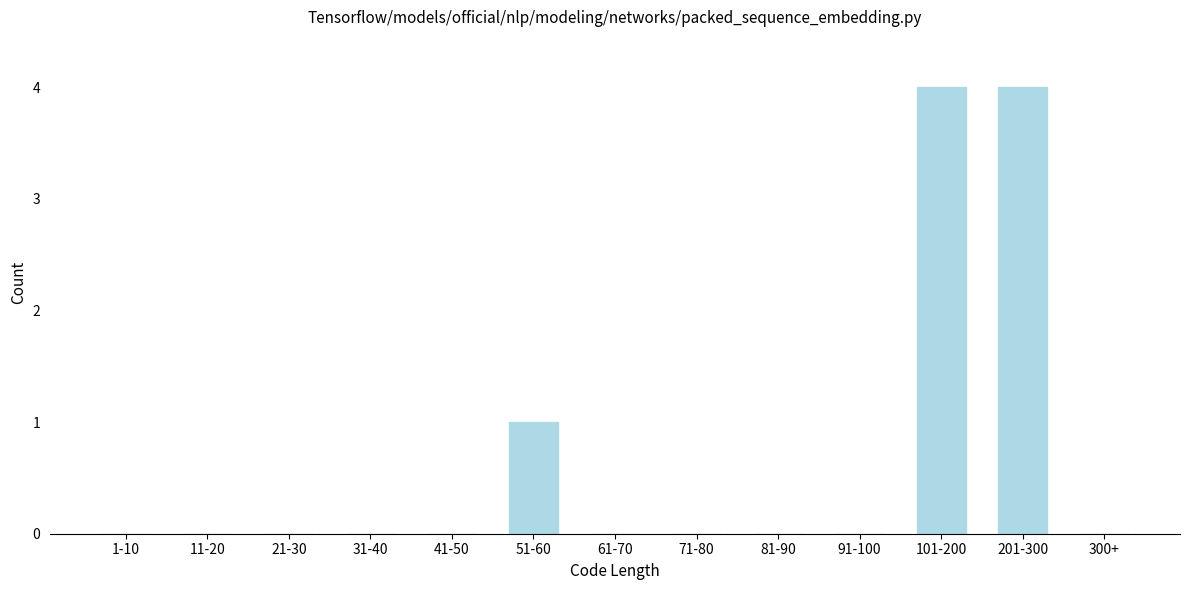

Reading left to right, list all the values displayed in this chart.

1-10=0	11-20=0	21-30=0	31-40=0	41-50=0	51-60=1	61-70=0	71-80=0	81-90=0	91-100=0	101-200=4	201-300=4	300+=0